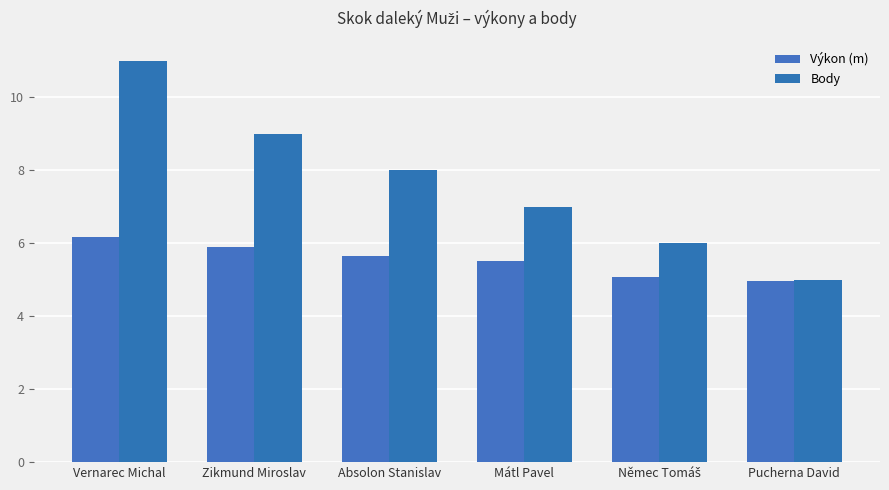

Does the chart contain any negative values?

No